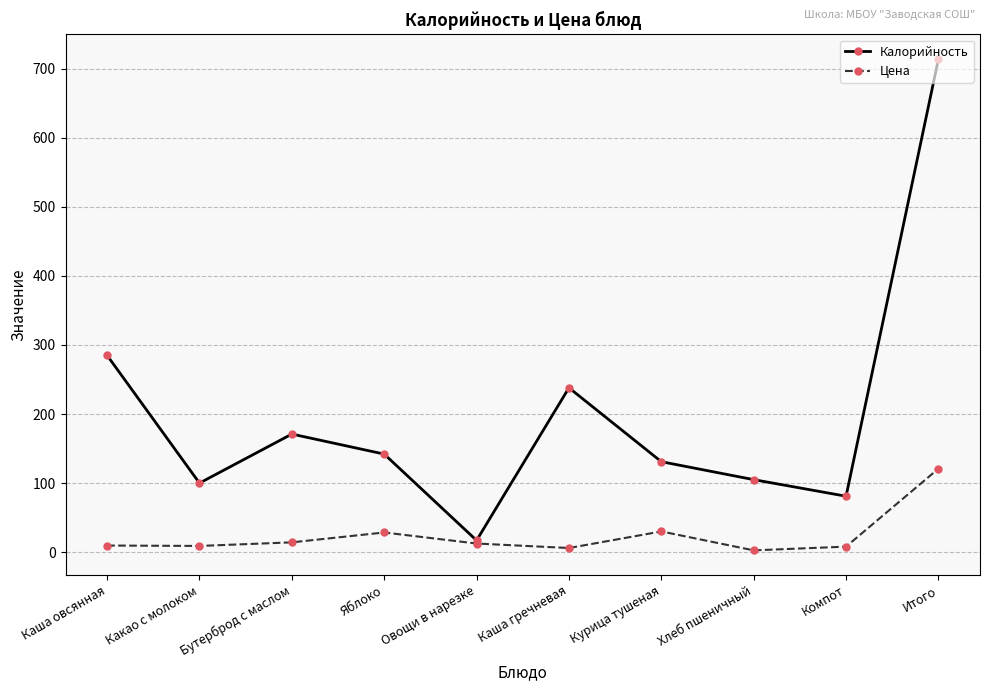

The Калорийность series shows 178.4 at Хлеб пшеничный. True or false?

False